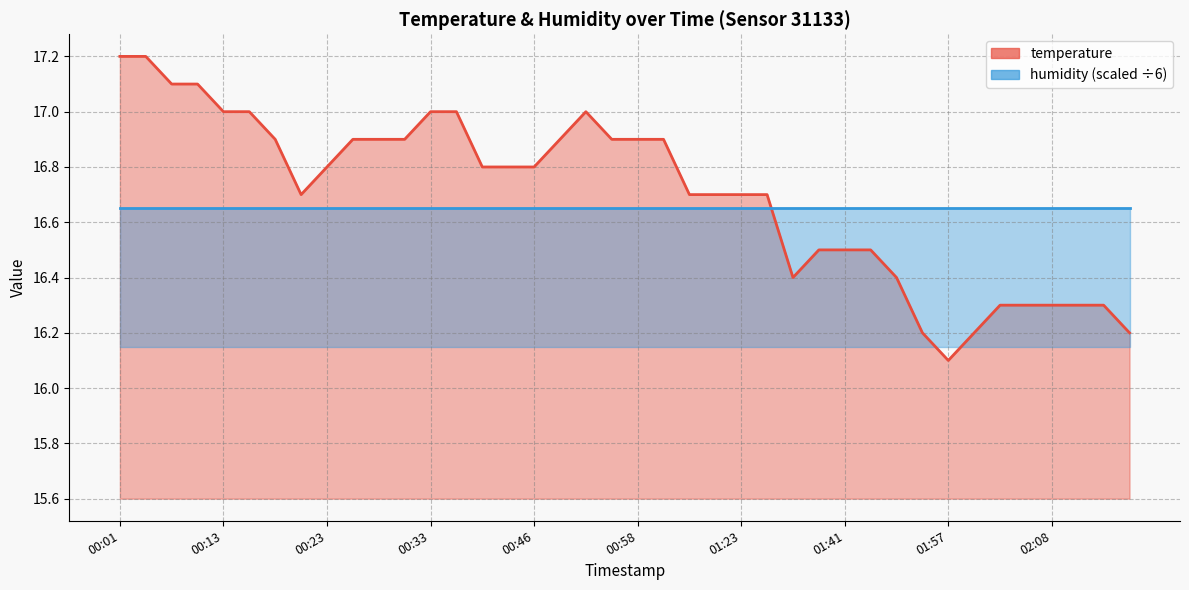

The chart shows a value of 26.8 at 00:23. True or false?

False